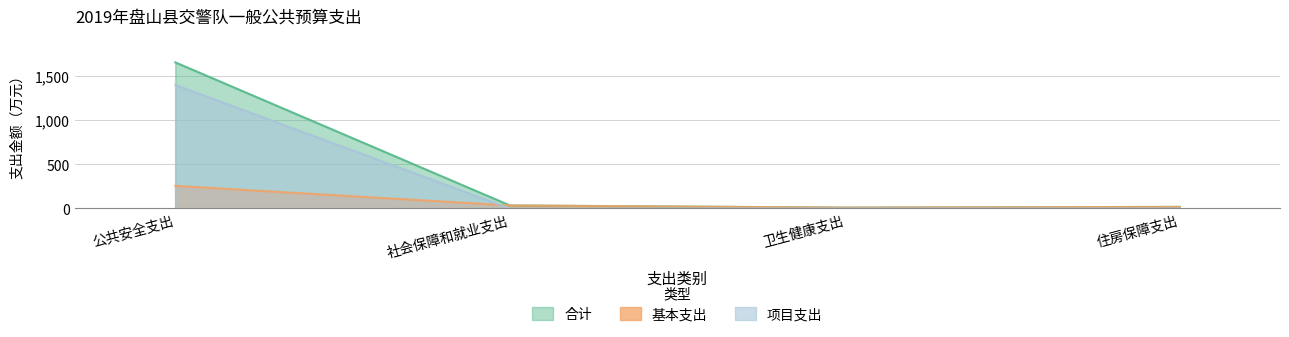

What is the average value of the 合计 series?

429.1